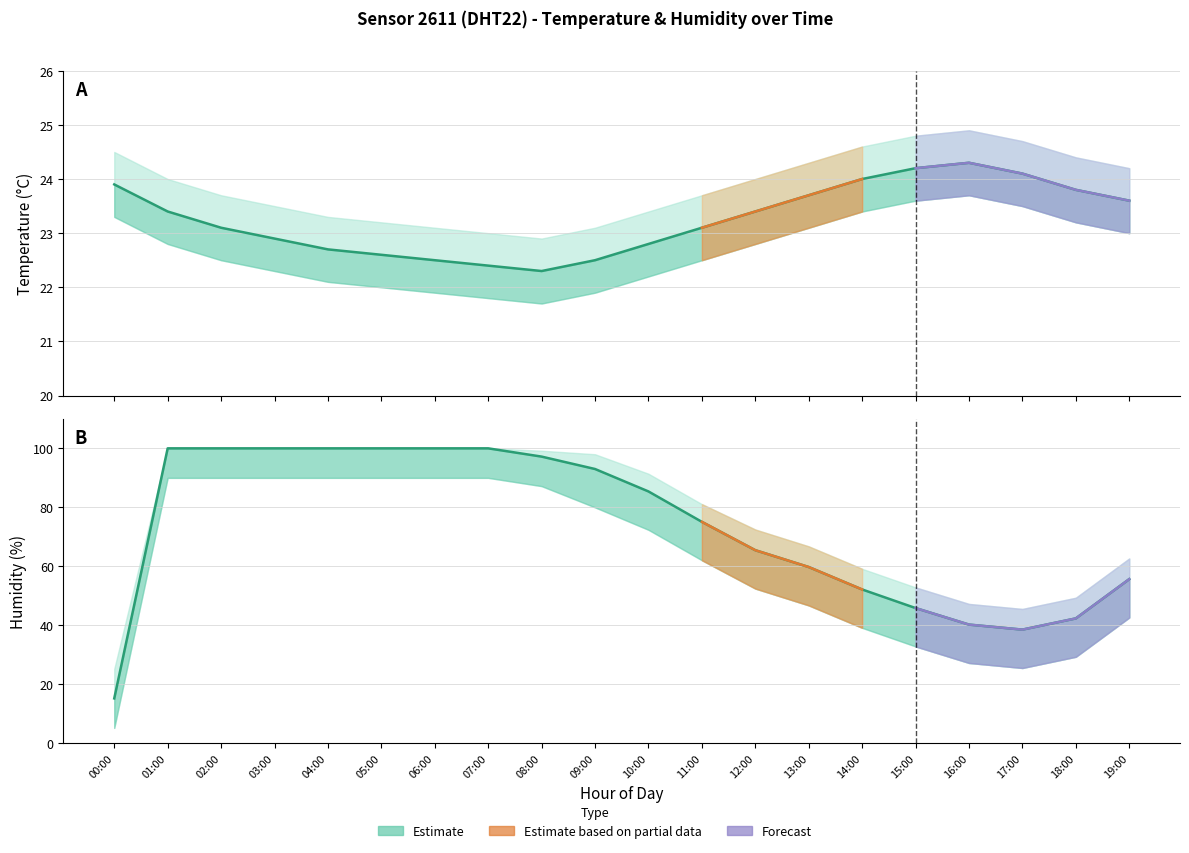

Which series has the largest total across all categories?

humidity